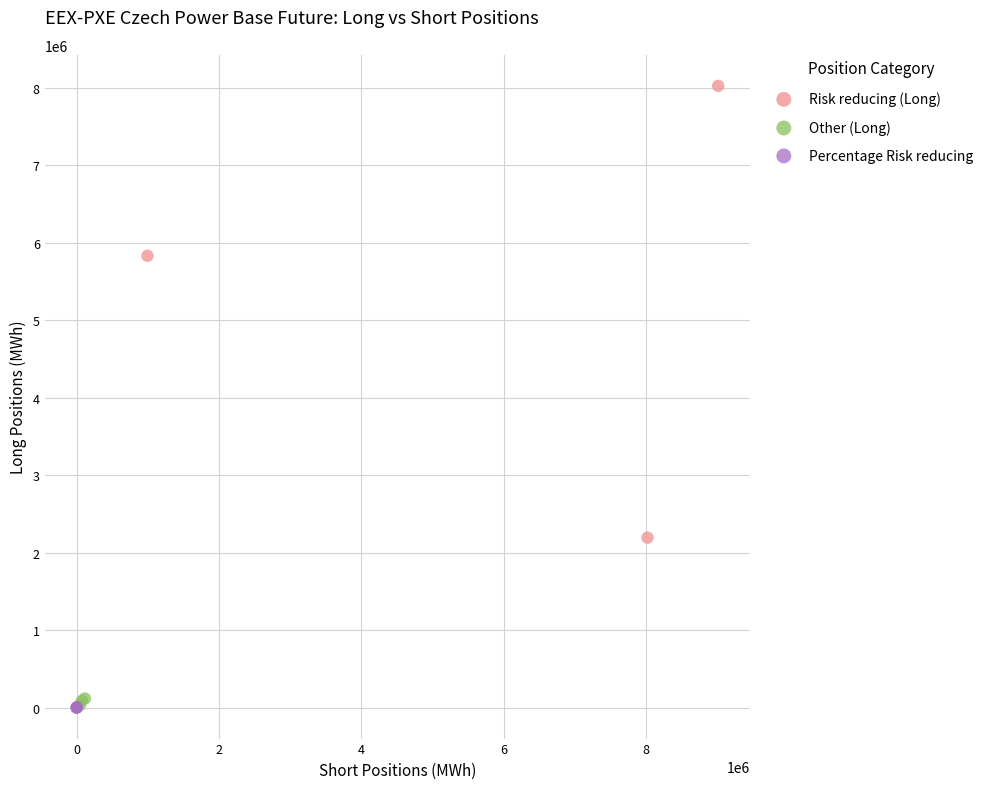

Which series contains the highest Y value?

Risk reducing (Long)